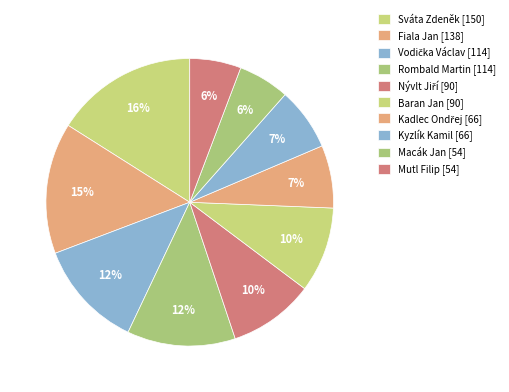

How many segments does this pie chart have?

10